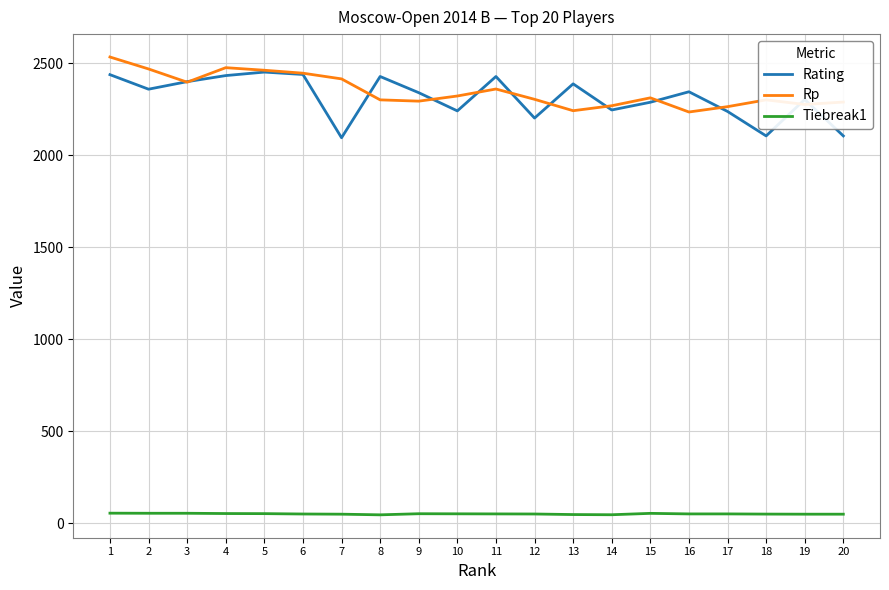

True or false: Rating and Tiebreak1 cross at least once.

False